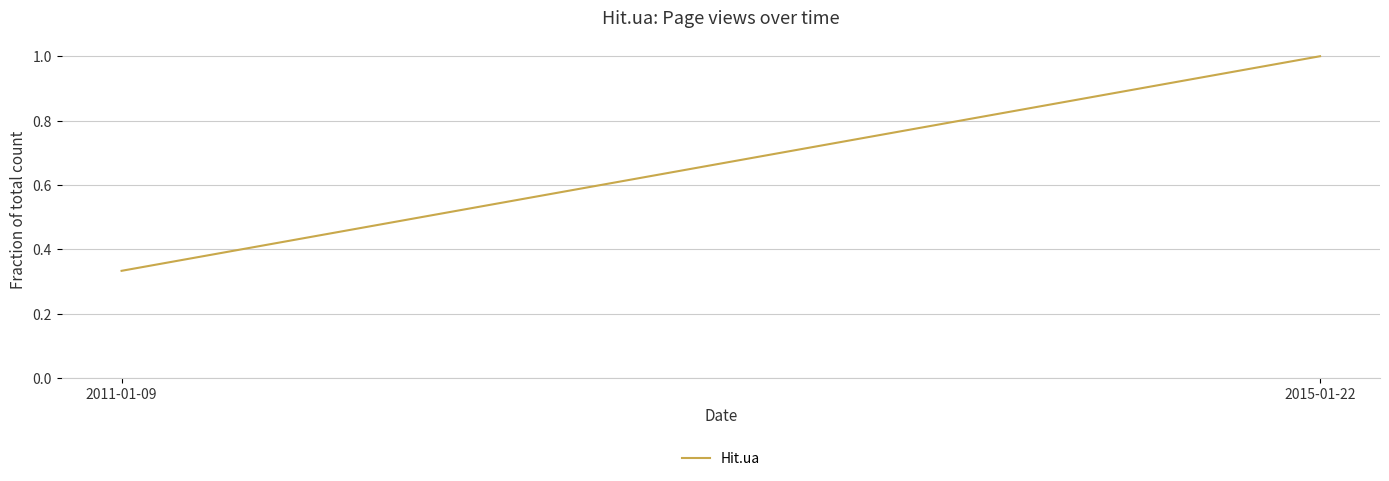

What is the maximum value shown in the chart?

1.0